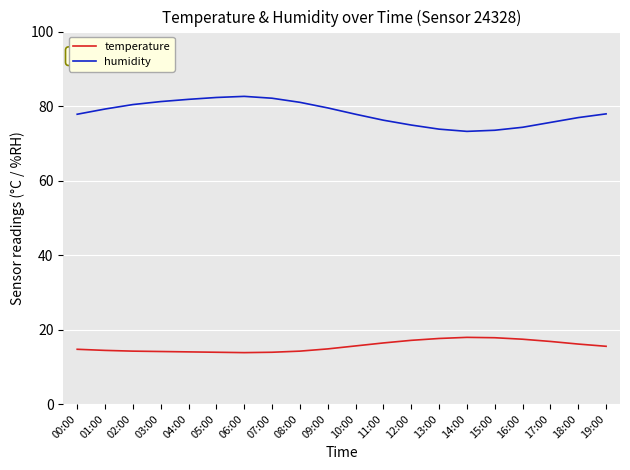

Rank the series by their maximum value, from highest to lowest.

humidity, temperature